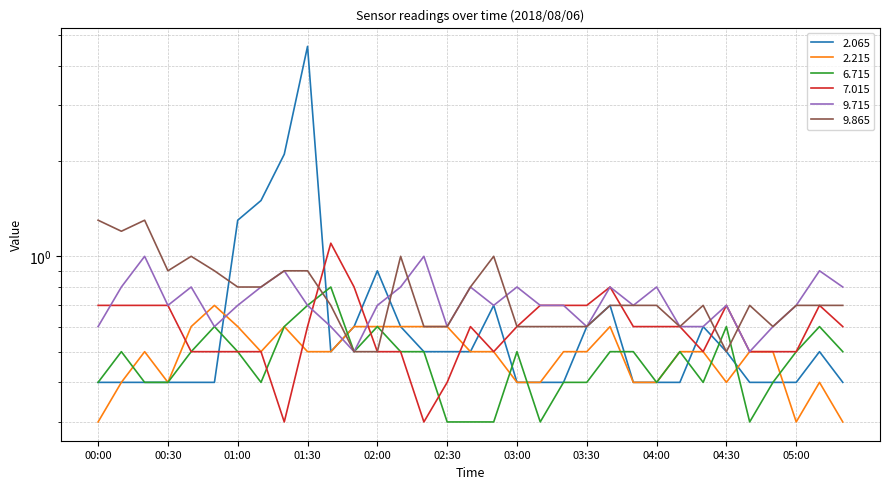

List the labels in order of 6.715 value, smallest first.

02:30, 02:40, 02:50, 03:10, 04:40, 00:00, 00:20, 00:30, 01:10, 03:20, 03:30, 04:00, 04:20, 04:50, 00:10, 00:40, 01:00, 01:50, 02:10, 02:20, 03:00, 03:40, 03:50, 04:10, 05:00, 05:20, 00:50, 01:20, 02:00, 04:30, 05:10, 01:30, 01:40